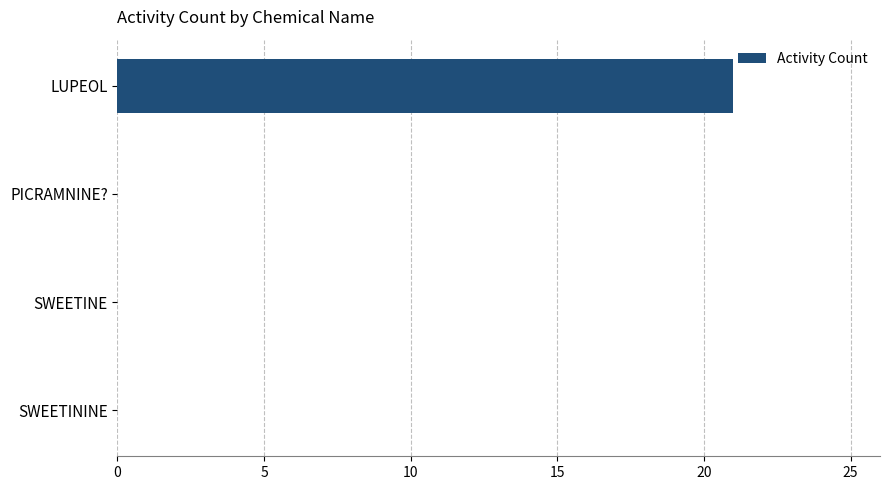

The value at SWEETINE is -13. True or false?

False